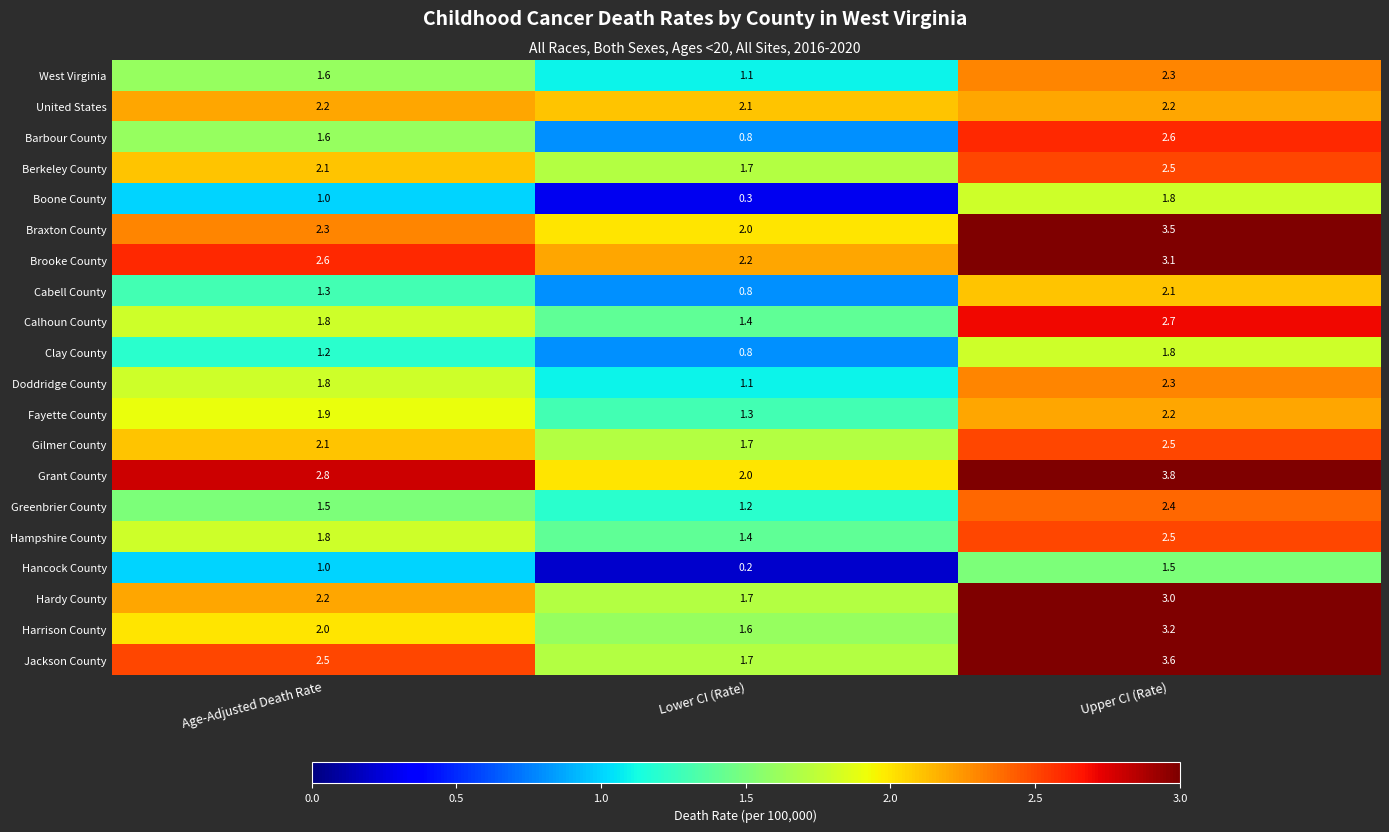

List the labels in order of Fayette County value, largest first.

Upper CI (Rate), Age-Adjusted Death Rate, Lower CI (Rate)